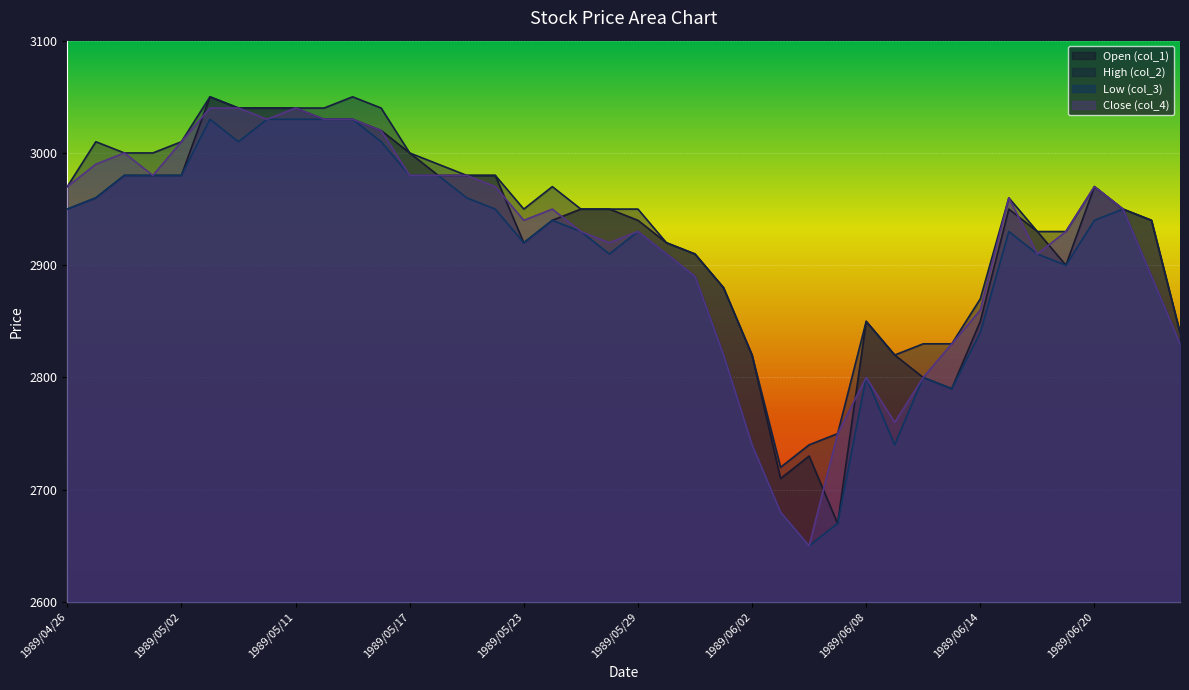

How many interior local valleys does the col_2 series have?

3